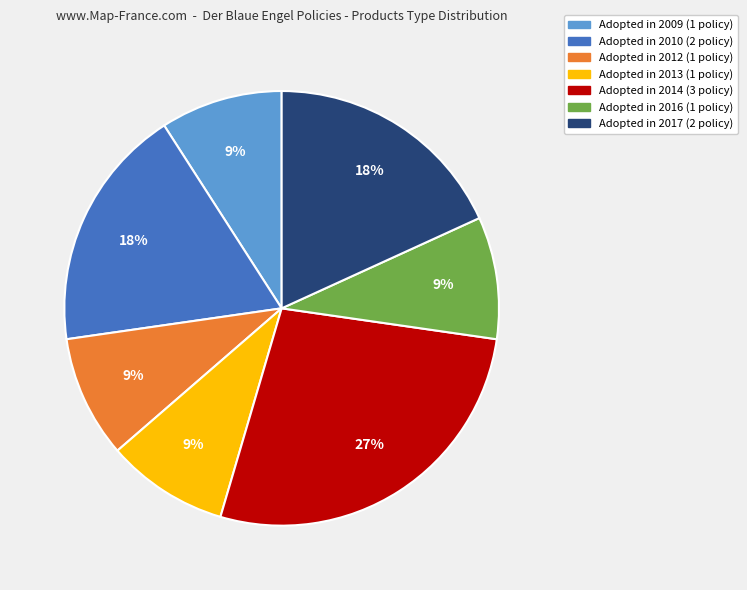

To the nearest percent, what is the average slice percentage?

14%